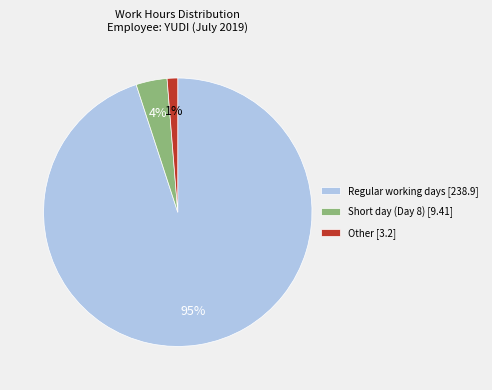

Which category has the smallest portion of the pie?

Other [3.2]